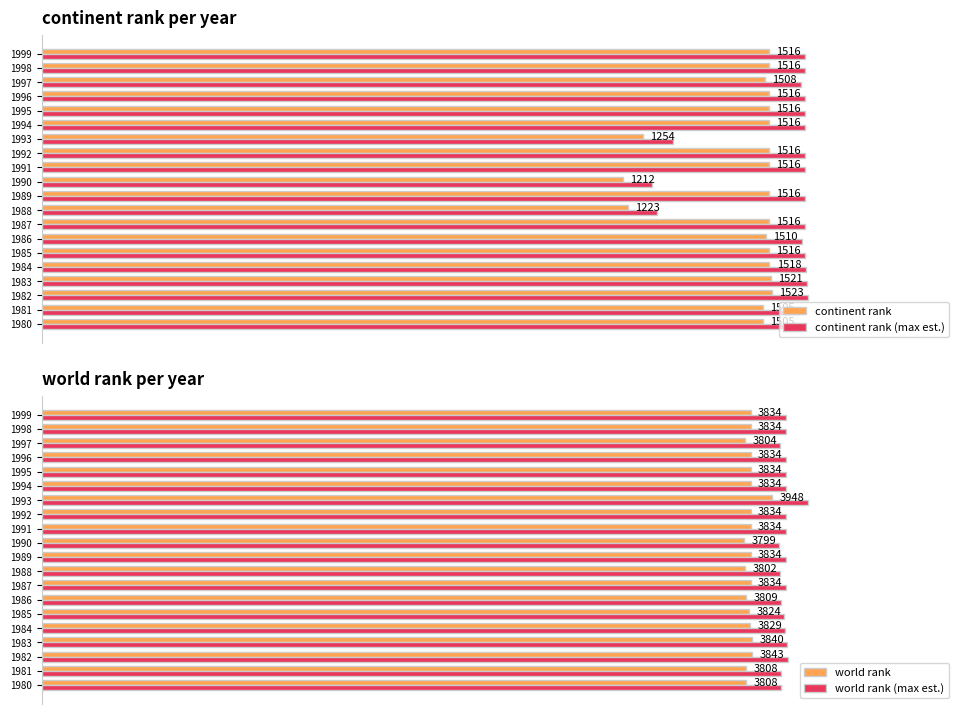

Which series has the largest total across all categories?

world rank (max est.)